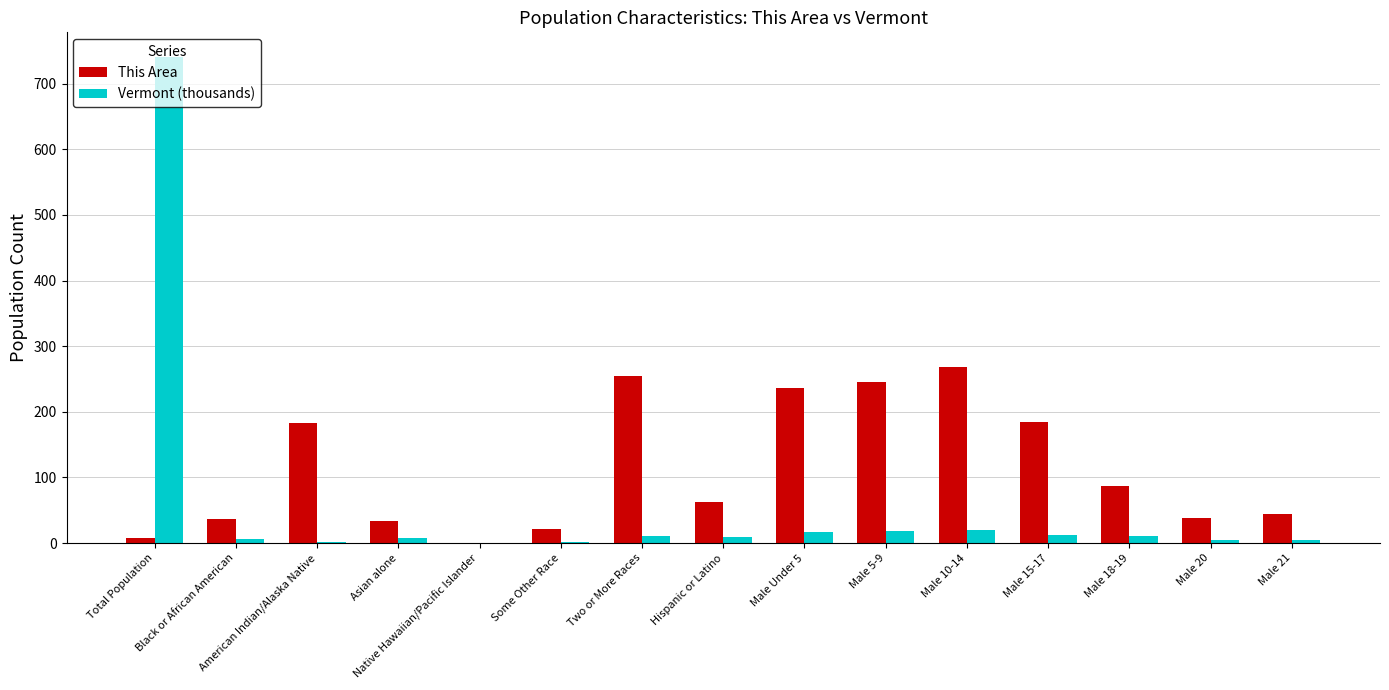

How many groups of bars are there?

15